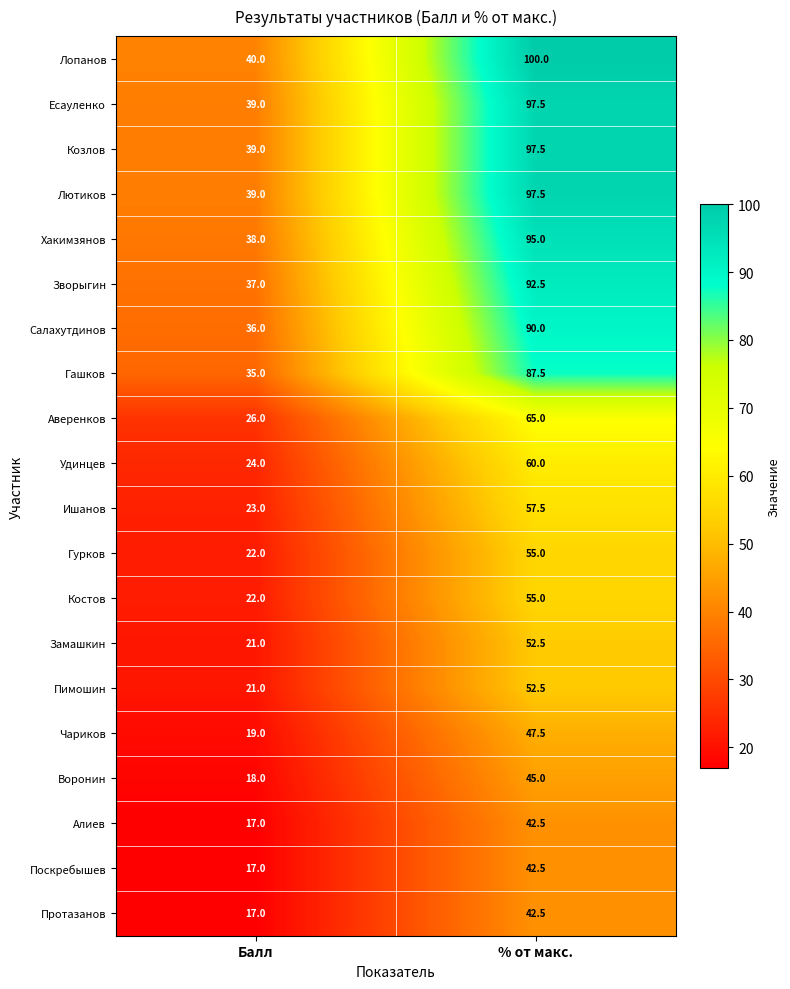

What is the sum of the Лютиков values at Балл and % от макс.?

136.5